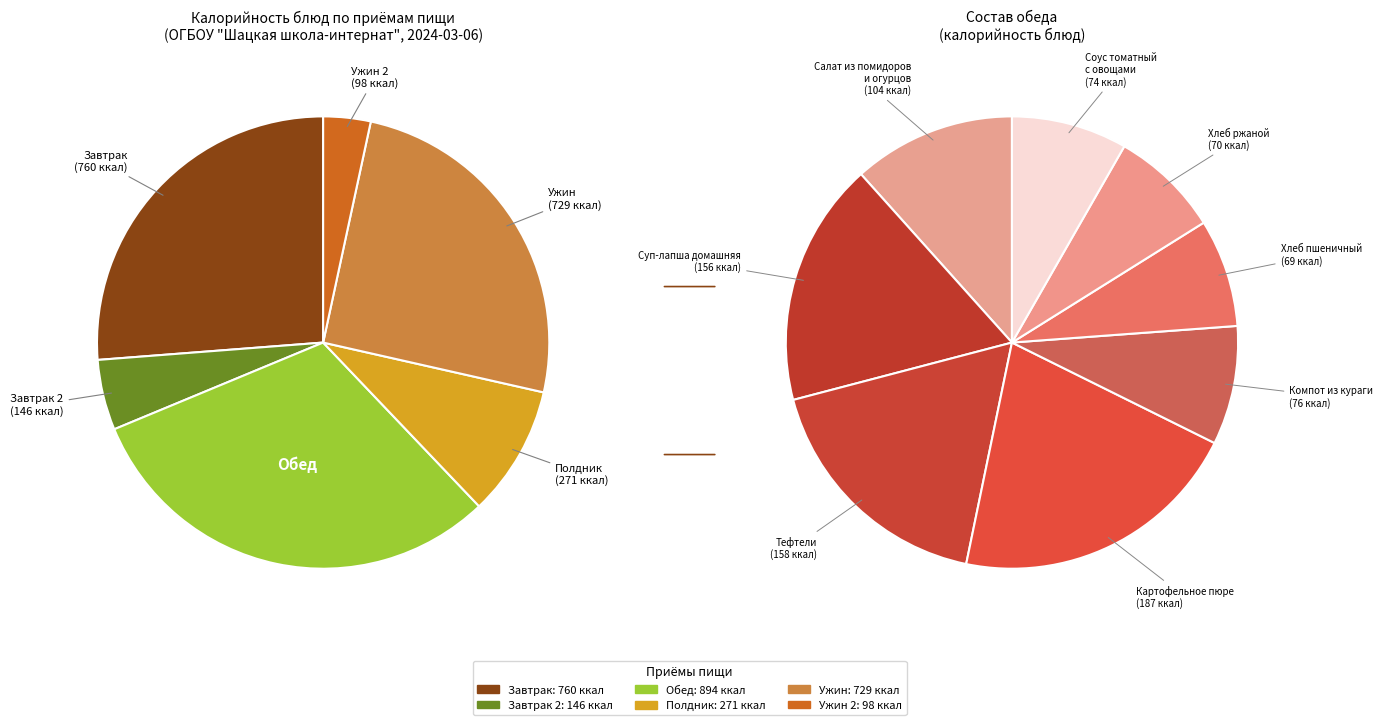

Is there any slice that represents more than half of the pie?

No